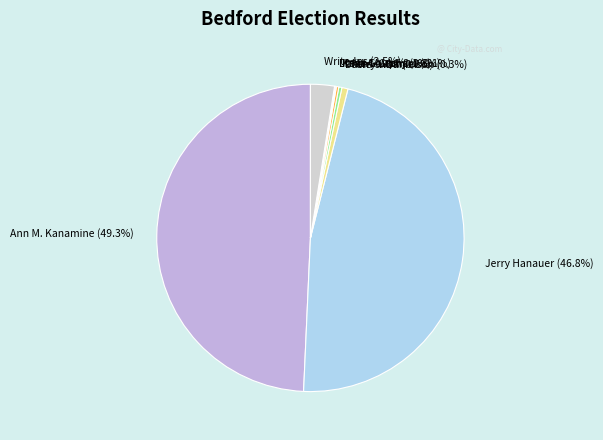

Combined, what portion of the pie is Ann M. Kanamine (49.3%) and Terry Wolf (0.6%)?

49.9%